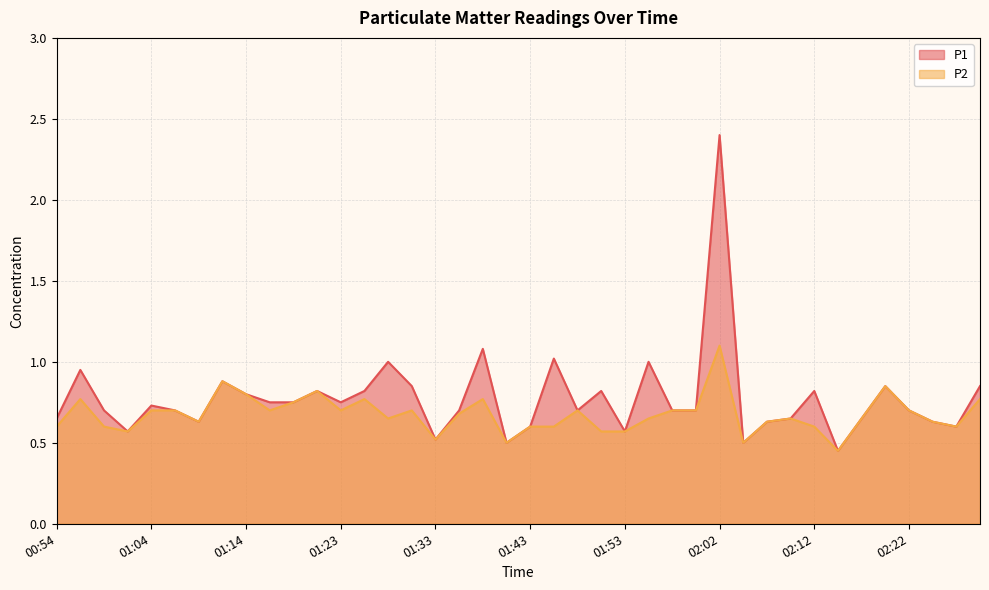

What is the label of the 17th point from the left?

01:33